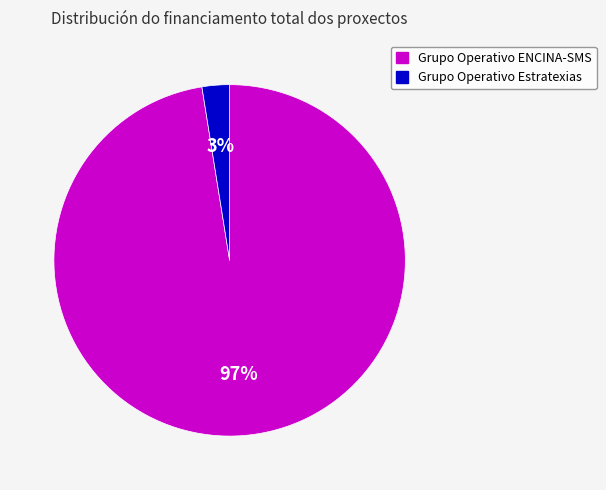

Which category has the smallest portion of the pie?

Grupo Operativo Estratexias